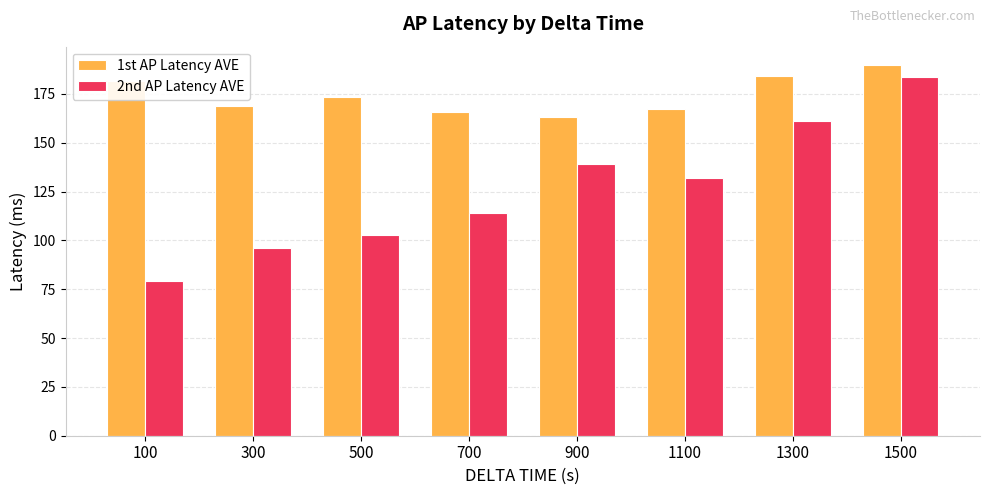

Rank the series at 900 from lowest to highest value.

2nd AP Latency AVE, 1st AP Latency AVE